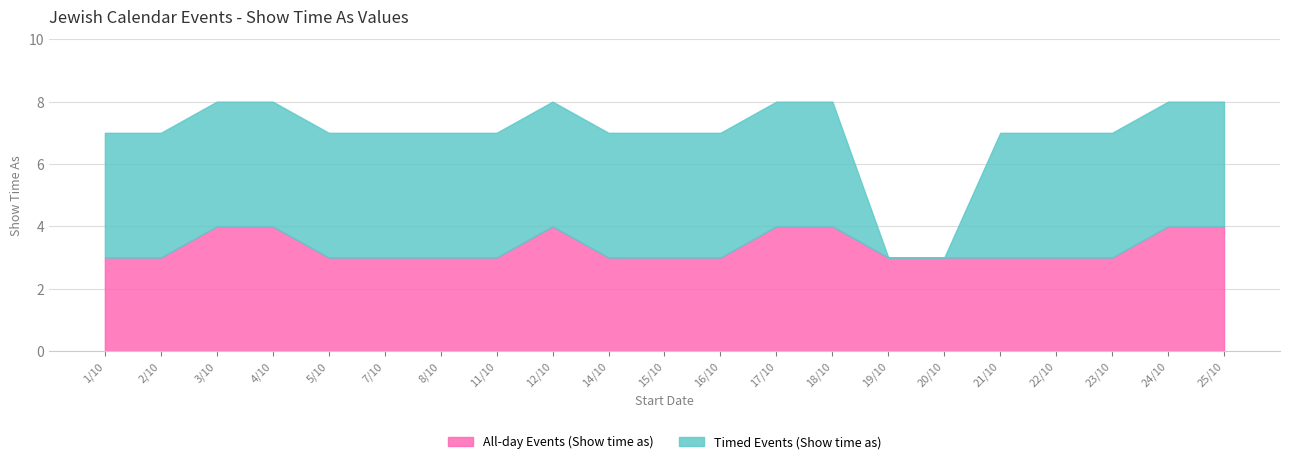

Rank the categories by value from lowest to highest.

1/10, 2/10, 5/10, 7/10, 8/10, 11/10, 14/10, 15/10, 16/10, 19/10, 20/10, 21/10, 22/10, 23/10, 3/10, 4/10, 12/10, 17/10, 18/10, 24/10, 25/10